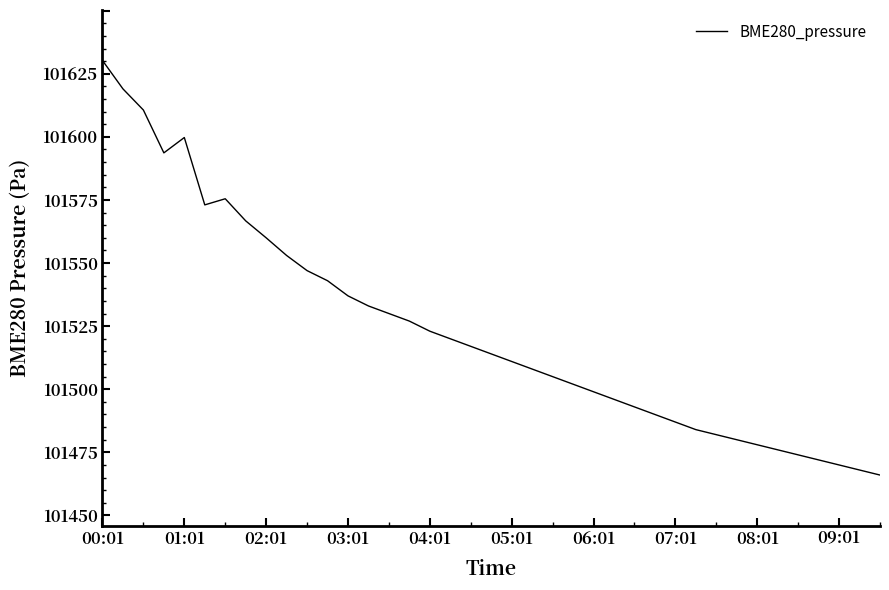

Is this an area chart (filled region under the line)?

No